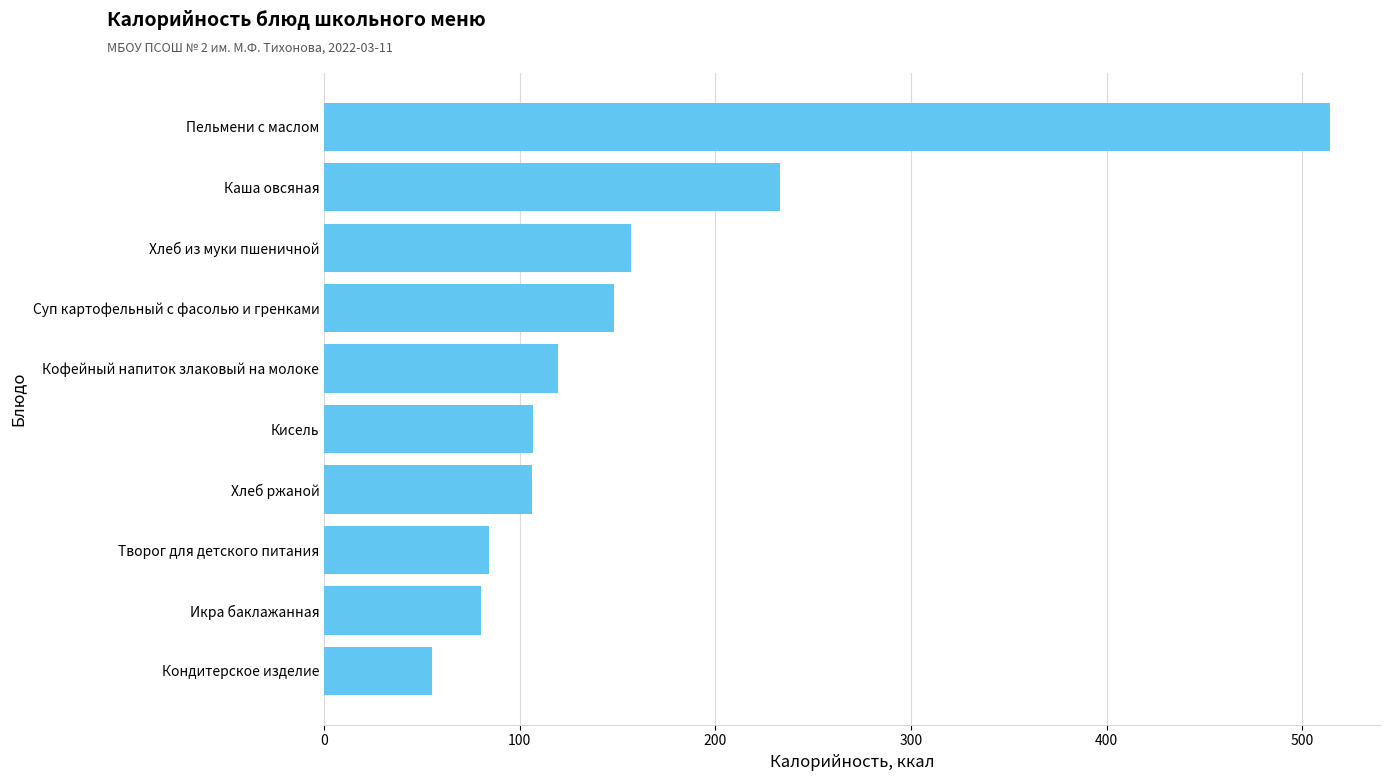

What is the approximate value at Кисель?

106.9